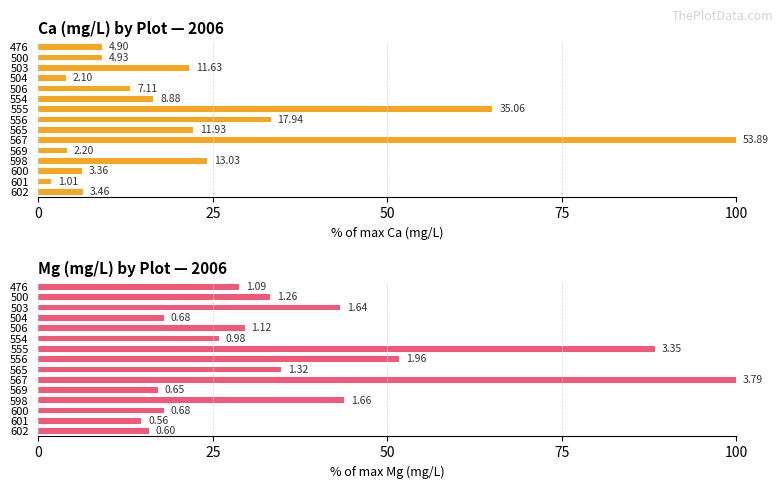

Where is Mg_mgperL_2006 nearest to the value 57?

556